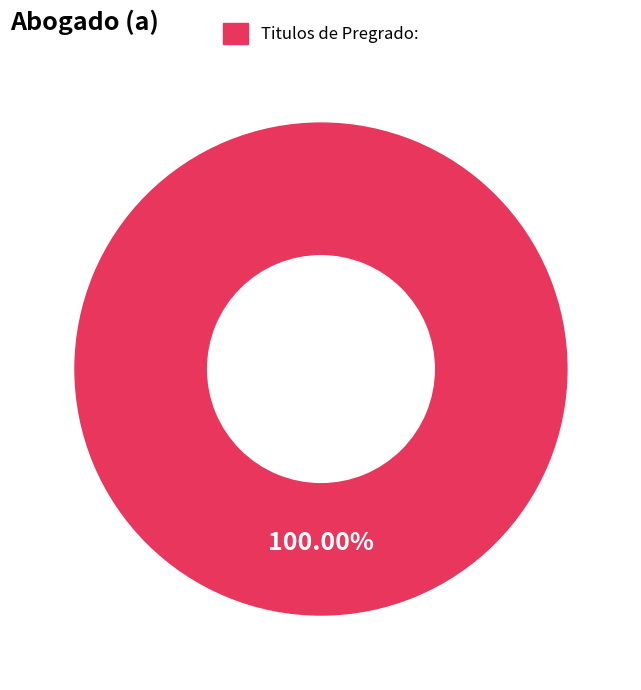

Which category accounts for the majority?

Titulos de Pregrado: